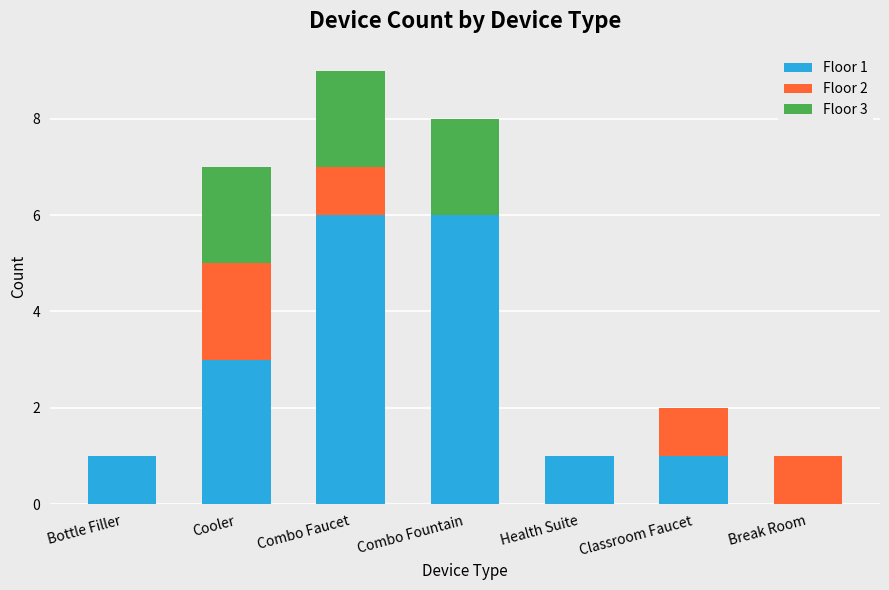

At which category is the sum across all series the highest?

Combo Faucet